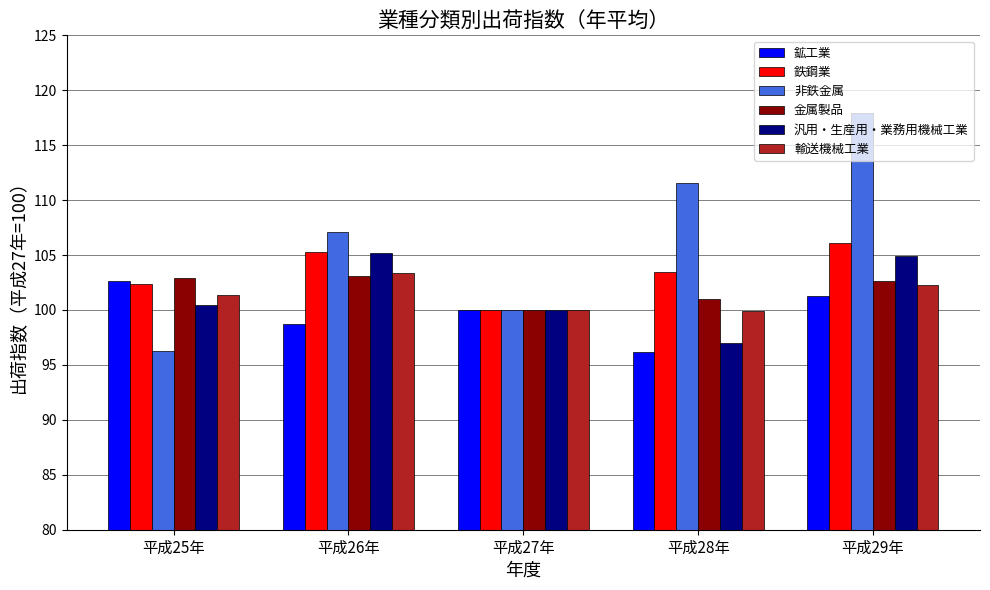

What is the difference between the 鉱工業 values at 平成29年 and 平成26年?

2.6